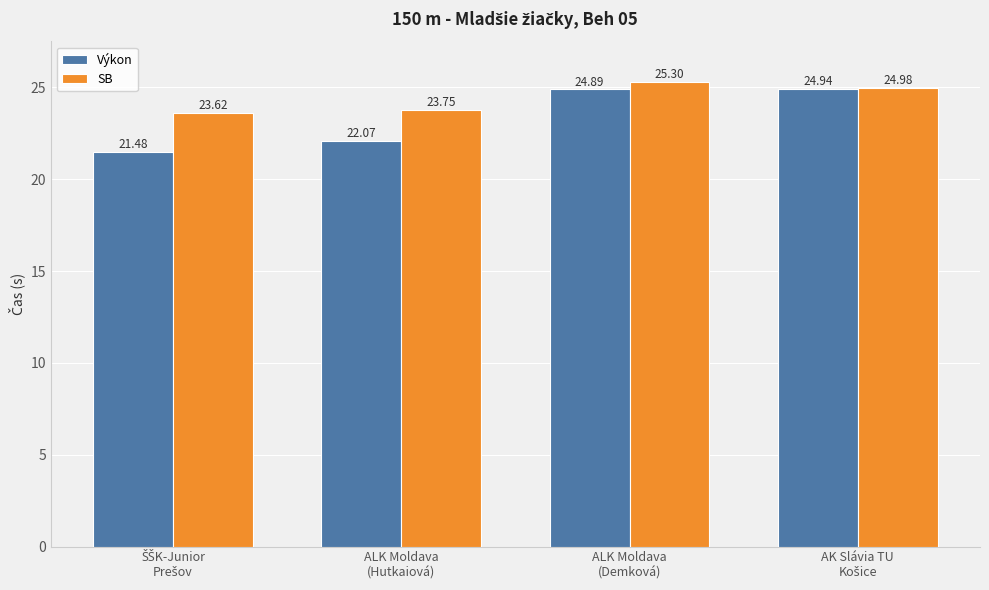

What is the difference between the highest and lowest values at ALK Moldava
(Demková)?

0.4